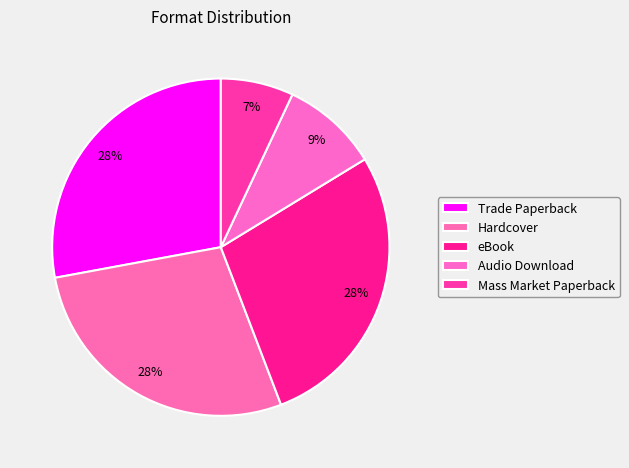

How many slices are in this pie chart?

5